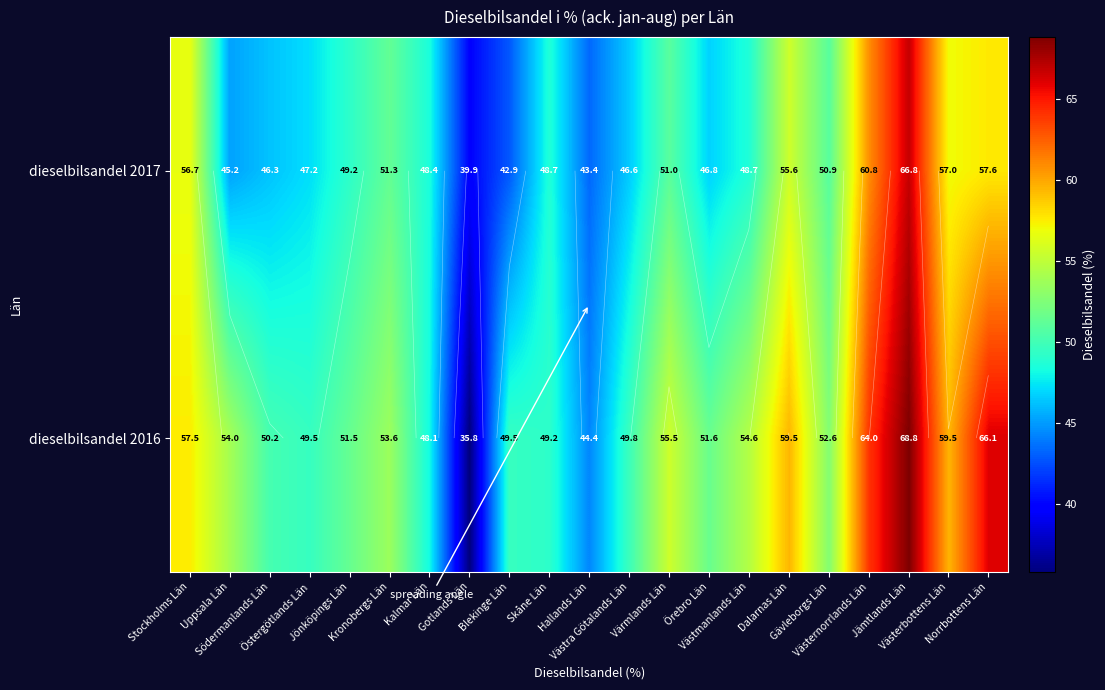

At how many categories does at least one series exceed 40?

20